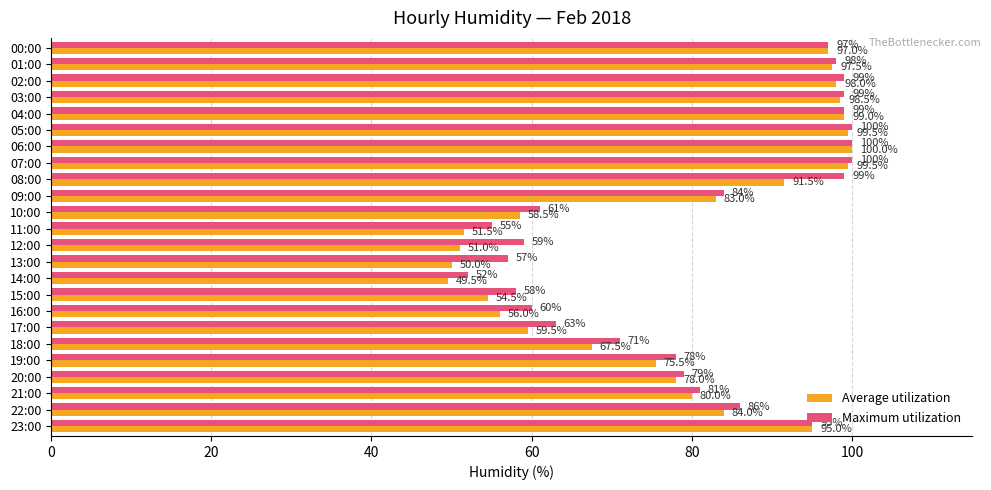

How many series are shown in this chart?

2